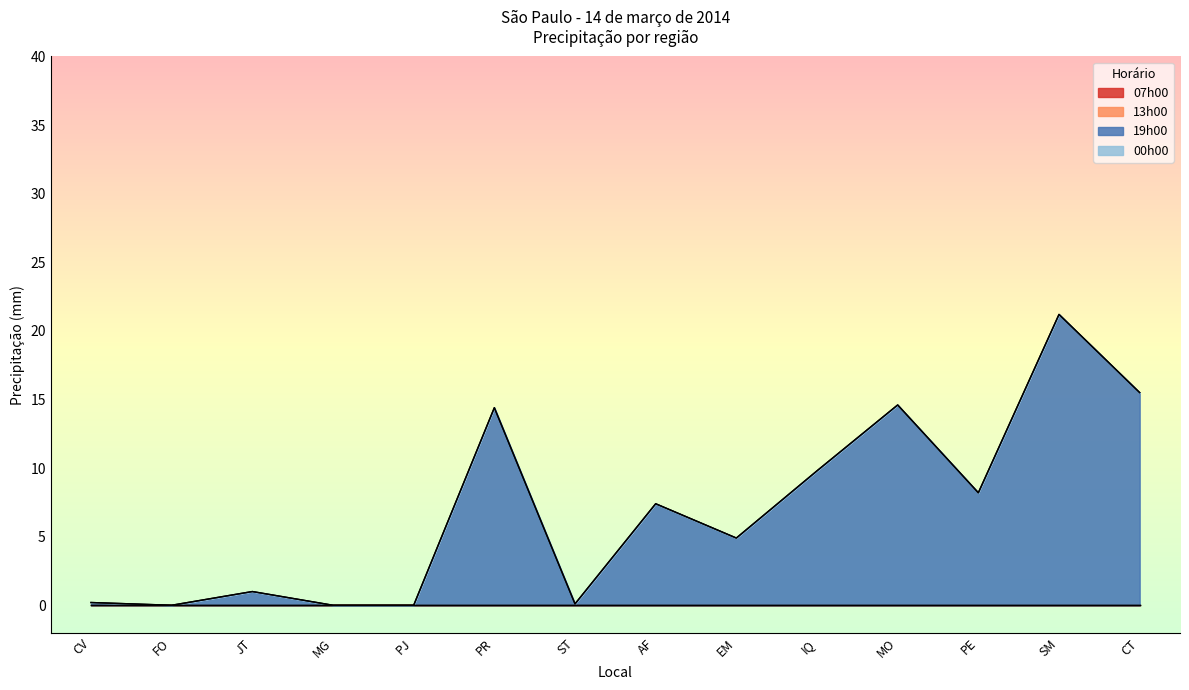

Reading right to left, extract all data points from this chart.

07h00: CT=0.0	SM=0.0	PE=0.0	MO=0.0	IQ=0.0	EM=0.0	AF=0.0	ST=0.0	PR=0.0	PJ=0.0	MG=0.0	JT=0.0	FO=0.0	CV=0.0
13h00: CT=0.0	SM=0.0	PE=0.0	MO=0.0	IQ=0.0	EM=0.0	AF=0.0	ST=0.0	PR=0.0	PJ=0.0	MG=0.0	JT=0.0	FO=0.0	CV=0.0
19h00: CT=15.5	SM=21.2	PE=8.2	MO=14.6	IQ=9.8	EM=4.9	AF=7.4	ST=0.1	PR=14.4	PJ=0.0	MG=0.0	JT=1.0	FO=0.0	CV=0.2
00h00: CT=0.0	SM=0.0	PE=0.0	MO=0.0	IQ=0.0	EM=0.0	AF=0.0	ST=0.0	PR=0.0	PJ=0.0	MG=0.0	JT=0.0	FO=0.0	CV=0.0